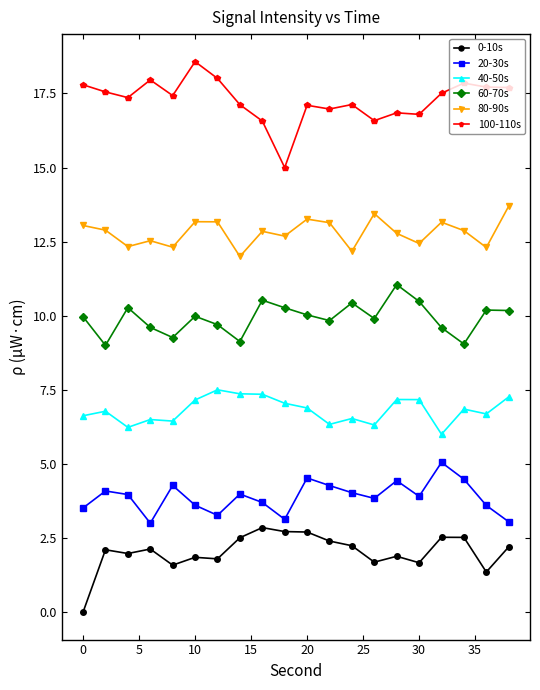

What is the value of the 100-110s point at the 17th from the left?

17.5